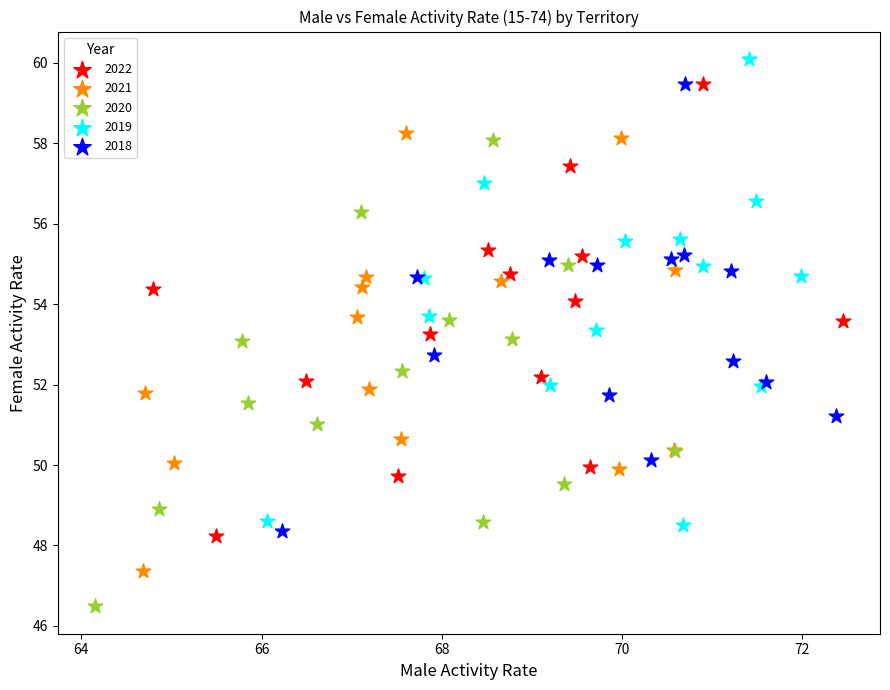

Which series reaches the minimum Y coordinate?

2020